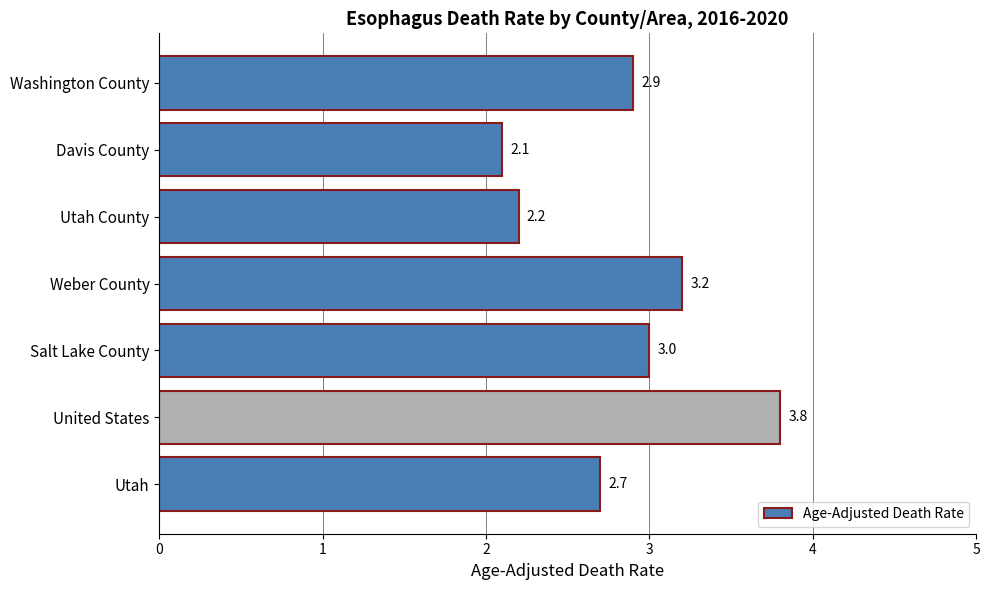

What is the maximum value shown in the chart?

3.8